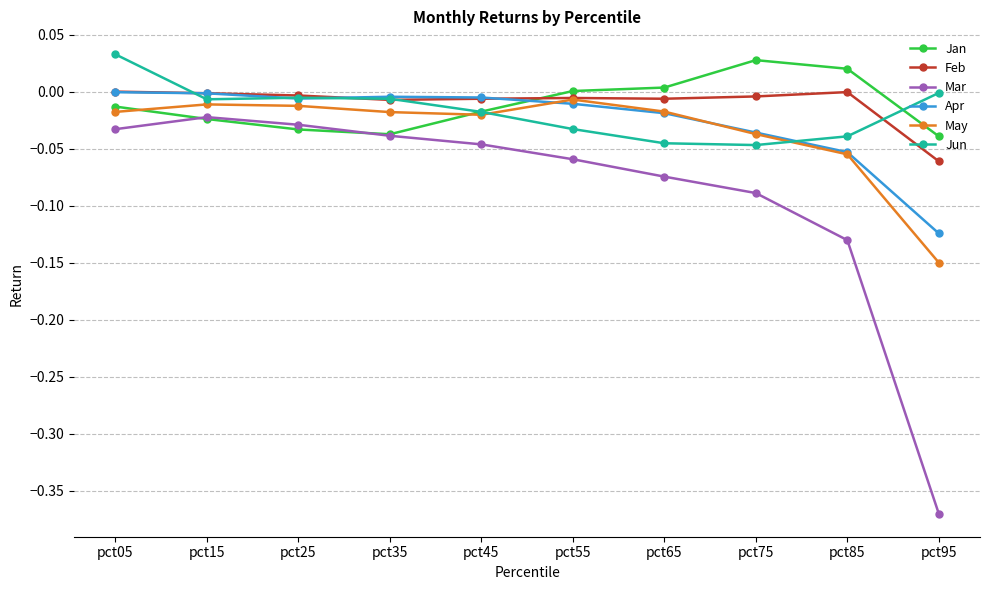

What is the difference between the maximum and minimum values in the Jan series?

0.1